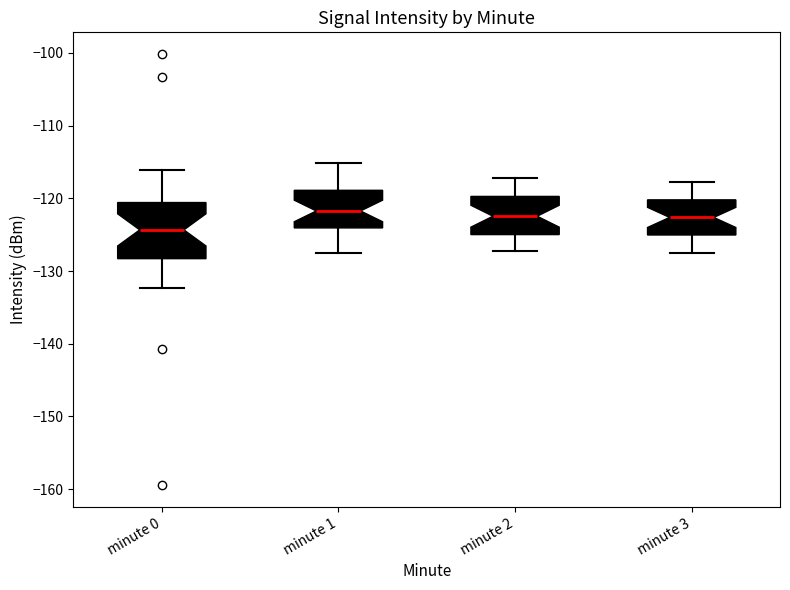

Reading left to right, transcribe this box plot: for each box, give where its median line is, the range the box spans, and where its two whiskers end, as read against the y-axis. The values are not printed on the chart, so give them approximately, as read against the axis.

minute 0: median -124, box -128 to -121, whiskers -132 to -116
minute 1: median -122, box -124 to -119, whiskers -127 to -115
minute 2: median -122, box -125 to -120, whiskers -127 to -117
minute 3: median -123, box -125 to -120, whiskers -127 to -118